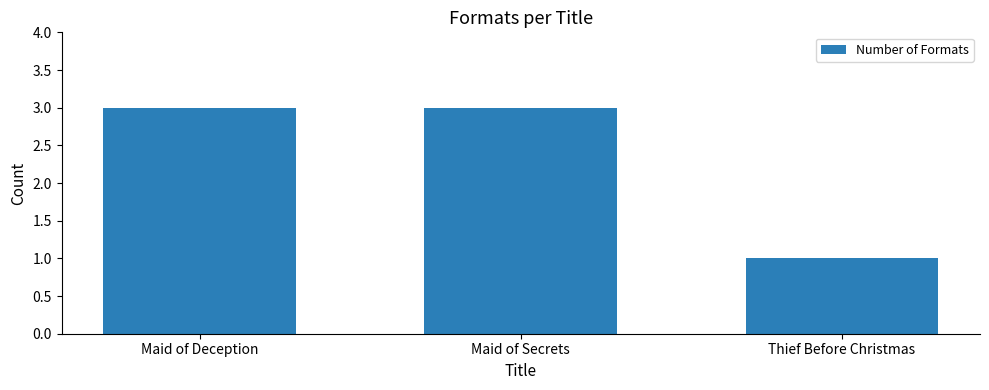

Approximately how many times larger is the value at Maid of Secrets compared to Thief Before Christmas?

3.0